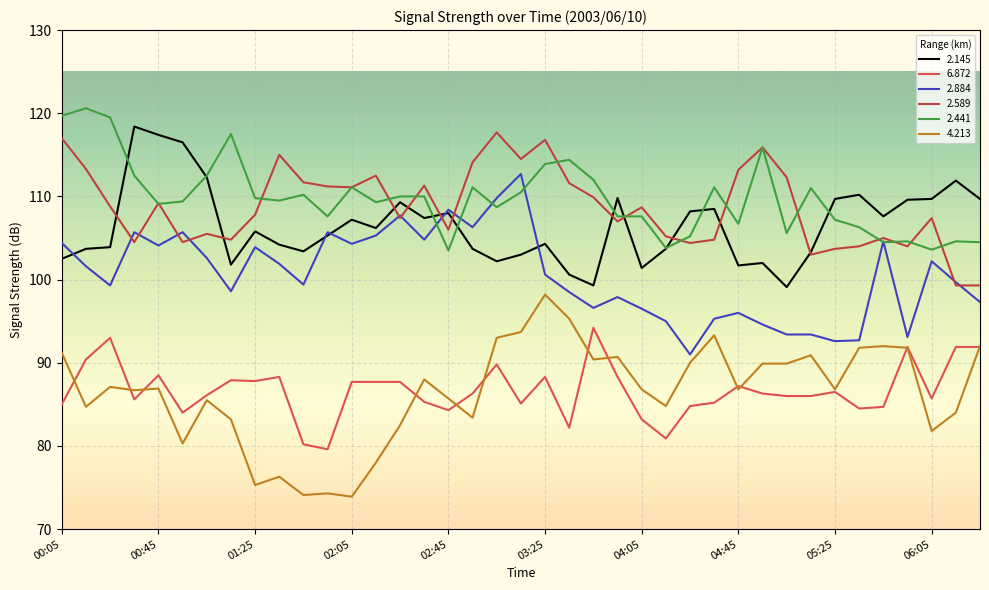

How many lines are shown in the chart?

6